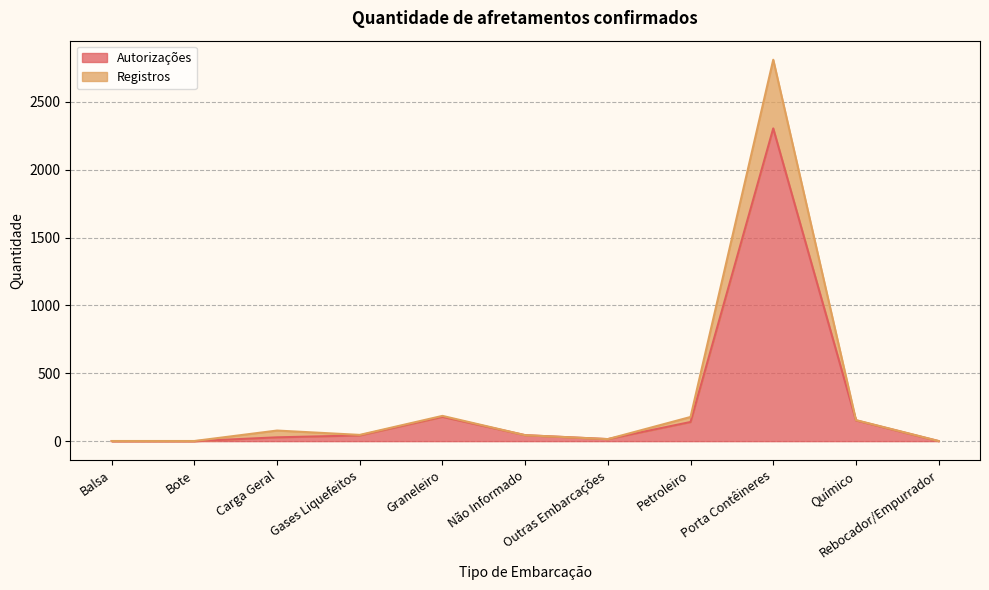

The value of Autorizações at Petroleiro is 141. True or false?

True